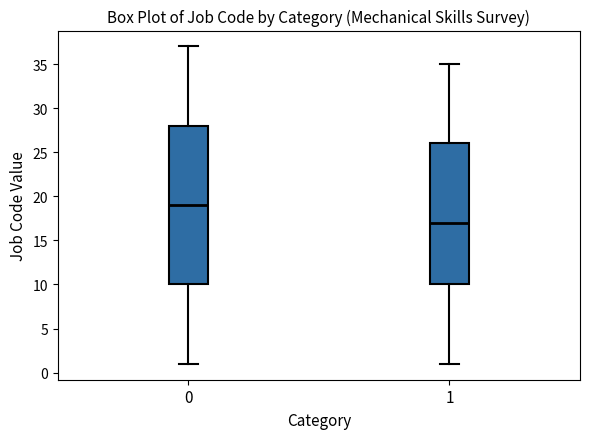

Comparing the boxes themselves (not the whiskers), which one is the tallest?

0